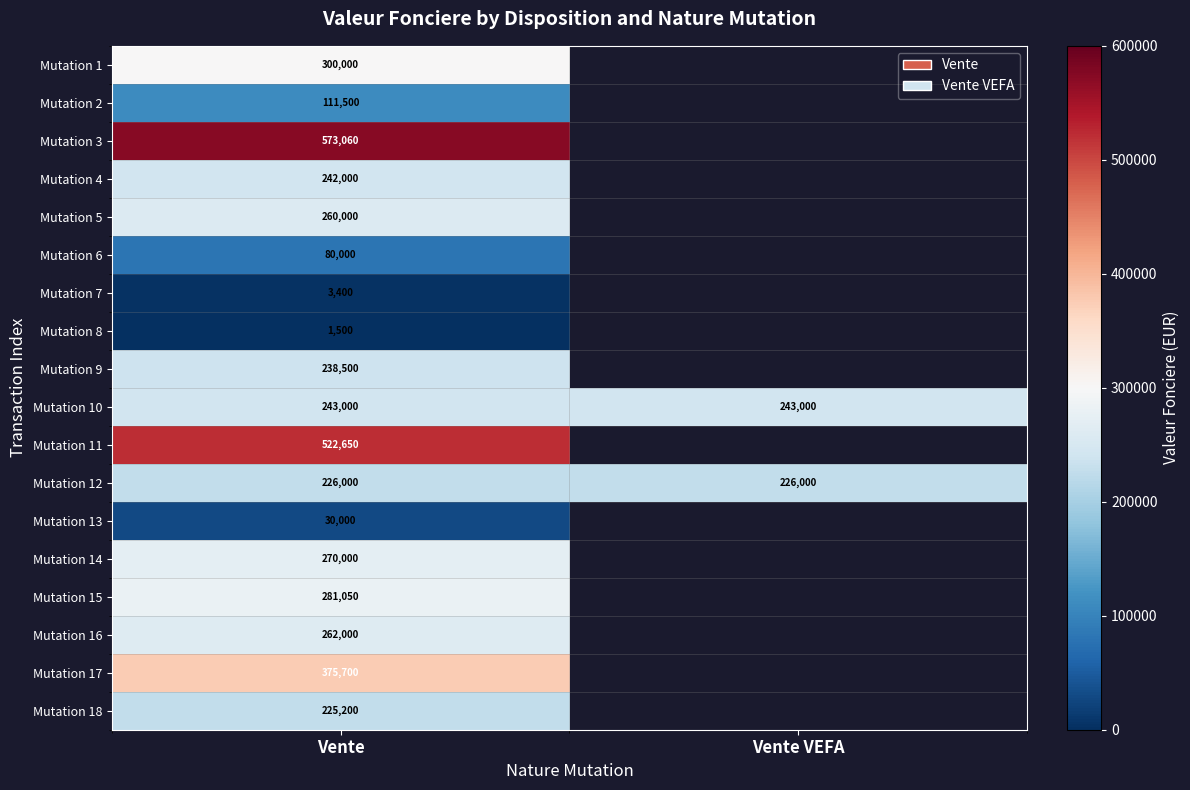

How many data points does each series have?

2